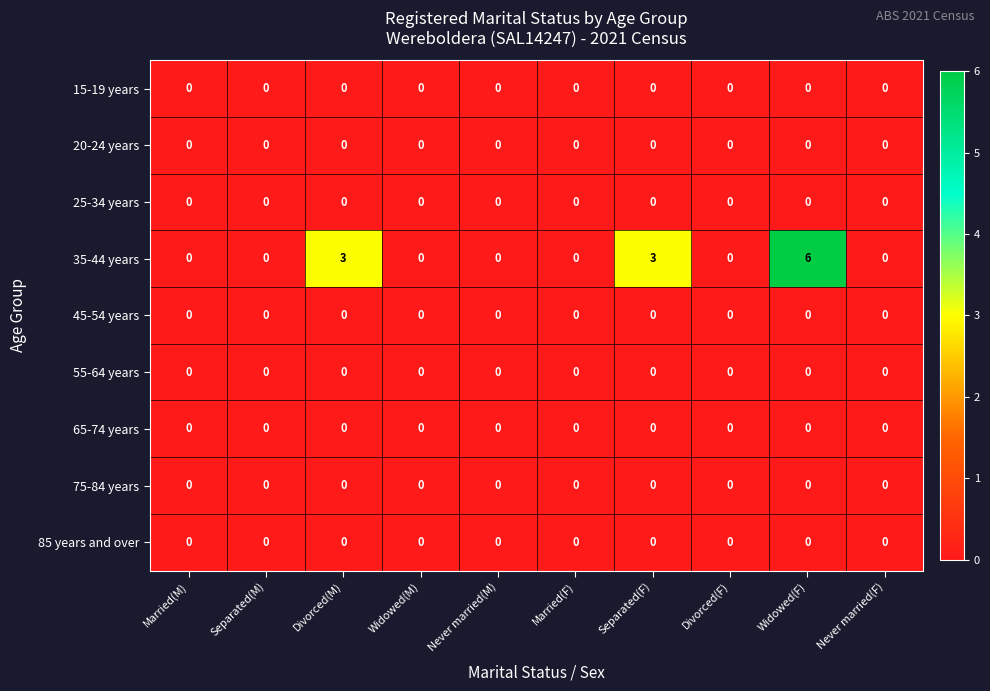

Which series has the widest spread of values?

35-44 years